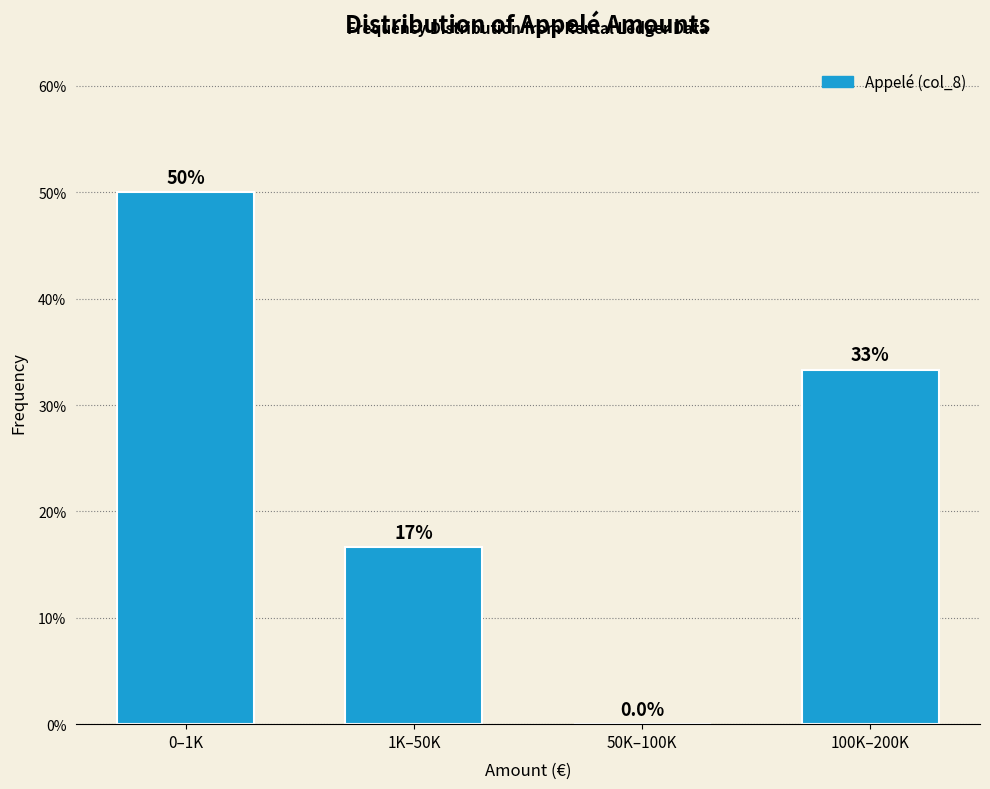

Reading right to left, extract all data points from this chart.

100K–200K=33.3	50K–100K=0.0	1K–50K=16.7	0–1K=50.0